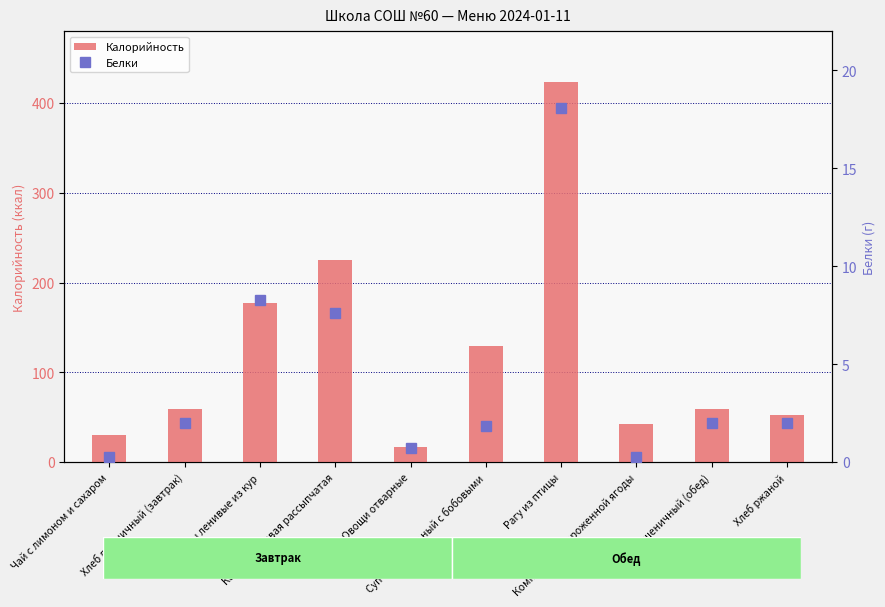

What is the greatest value displayed?

423.2